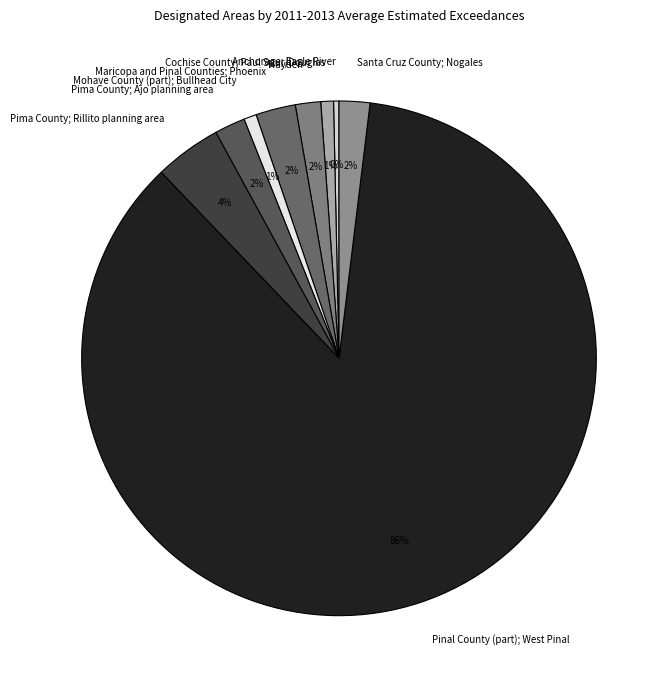

Count the number of slices in the pie.

9